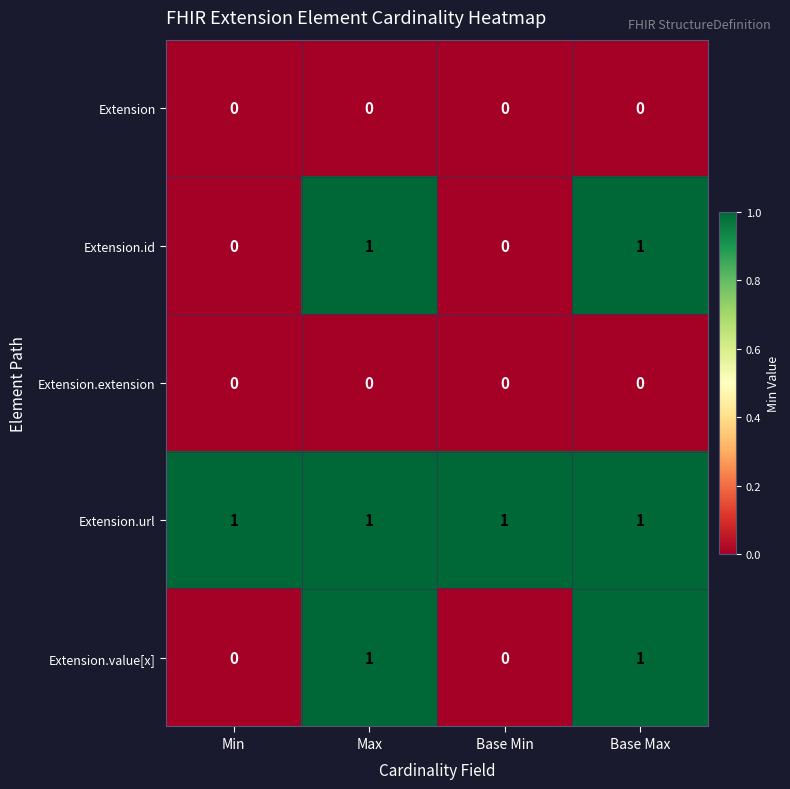

How many Extension.value[x] values are between 0 and 1?

4